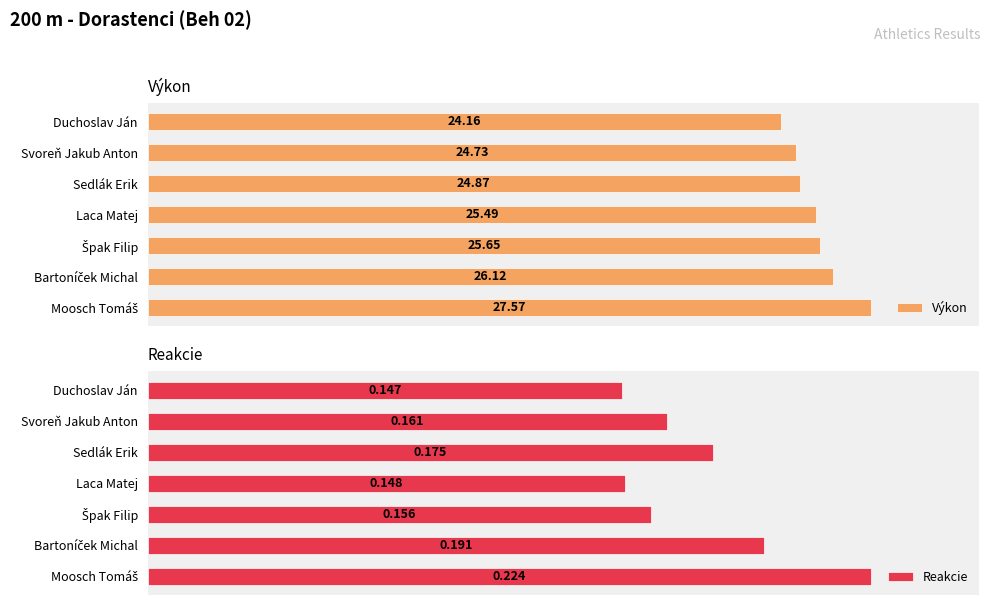

At which label is Výkon closest to 25?

Sedlák Erik